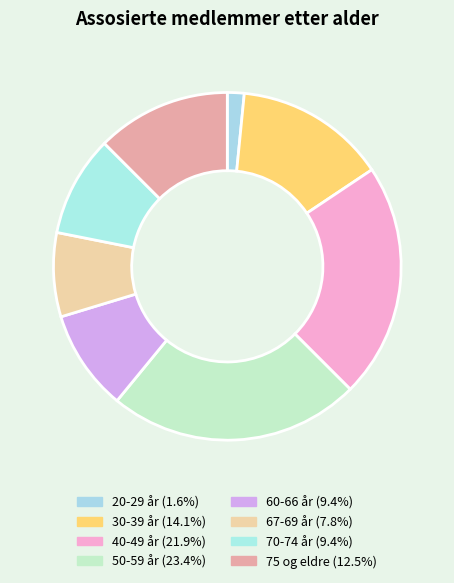

To the nearest percent, what portion does 20-29 år represent?

2%